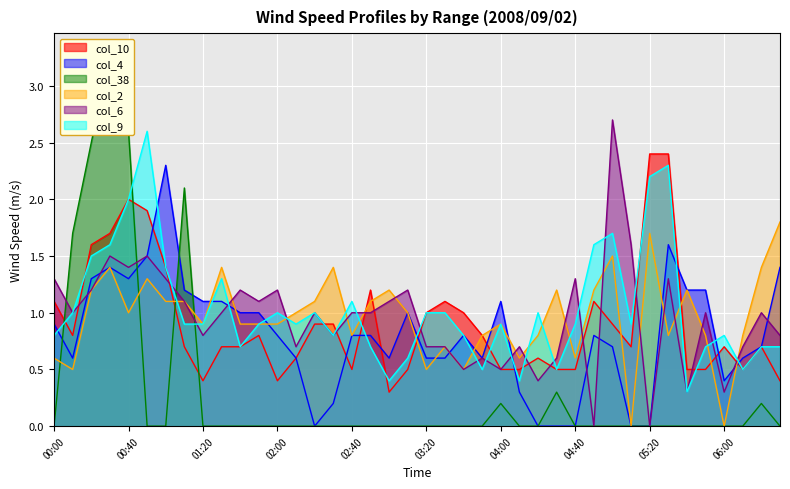

How many lines are shown in the chart?

6